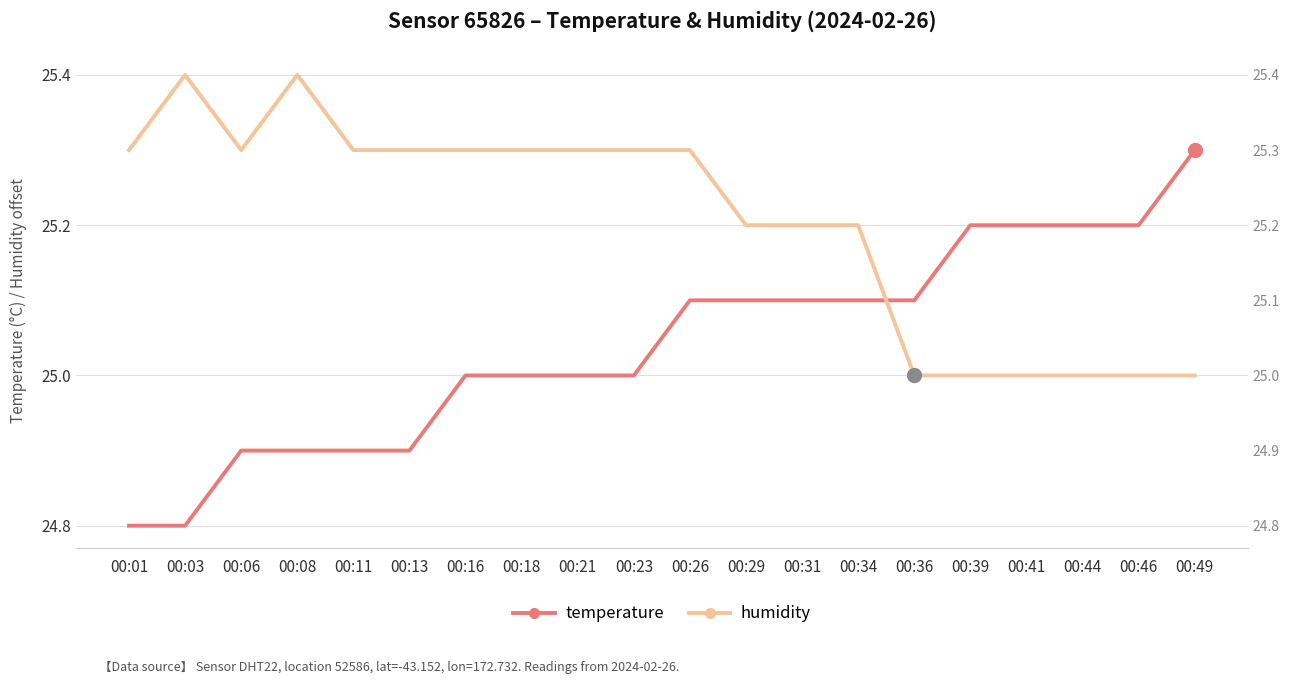

How many interior local valleys does the humidity series have?

1